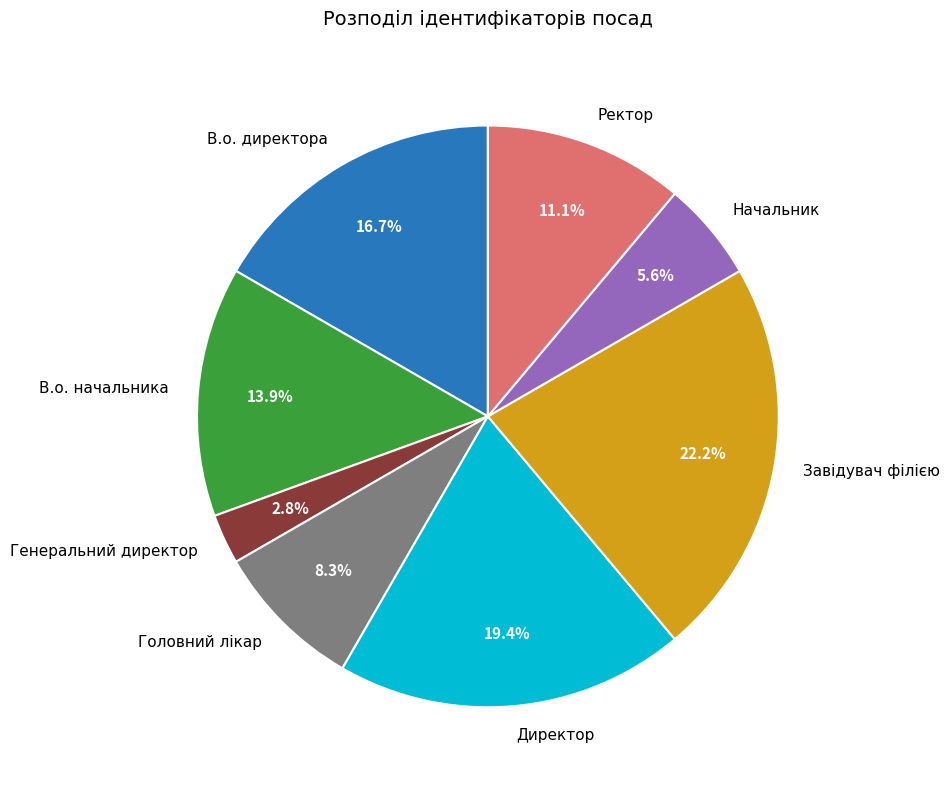

True or false: Головний лікар accounts for 8% of the total.

True